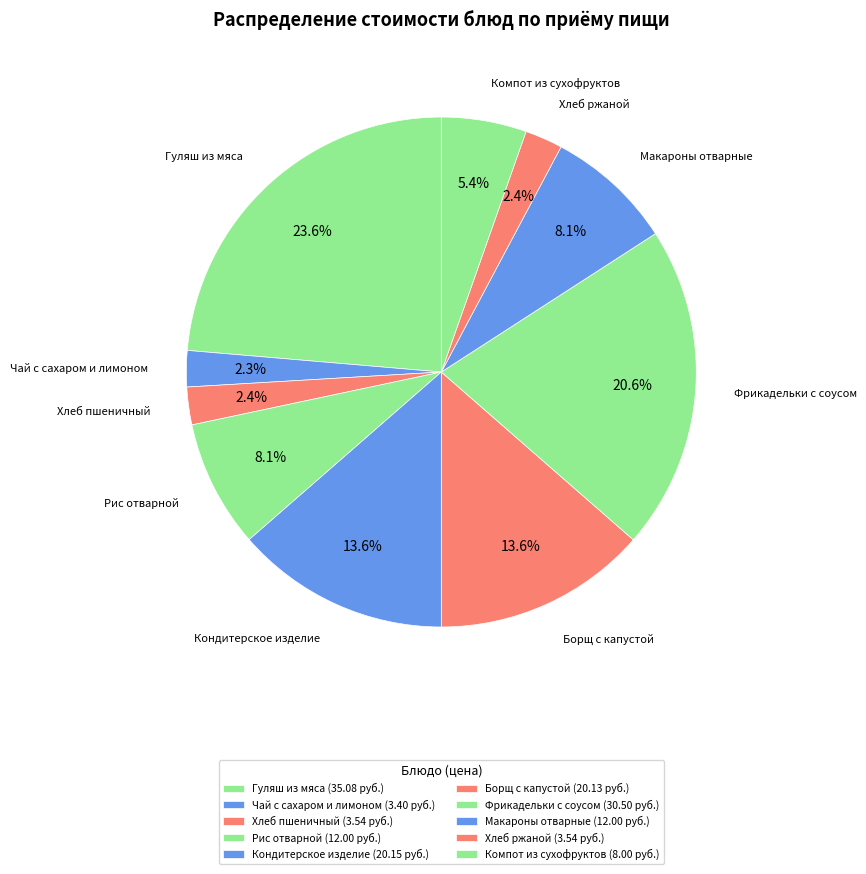

Count the number of slices in the pie.

10